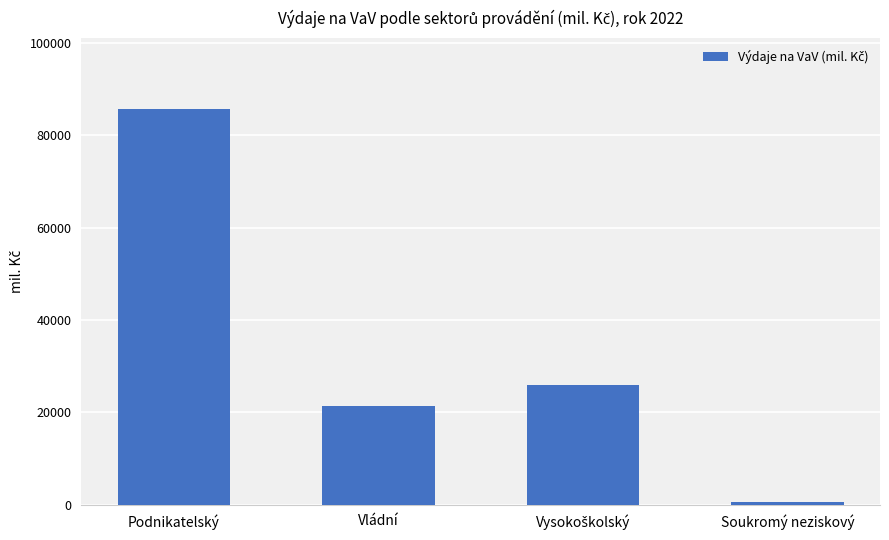

What is the value of the 3rd bar from the left?

25902.5